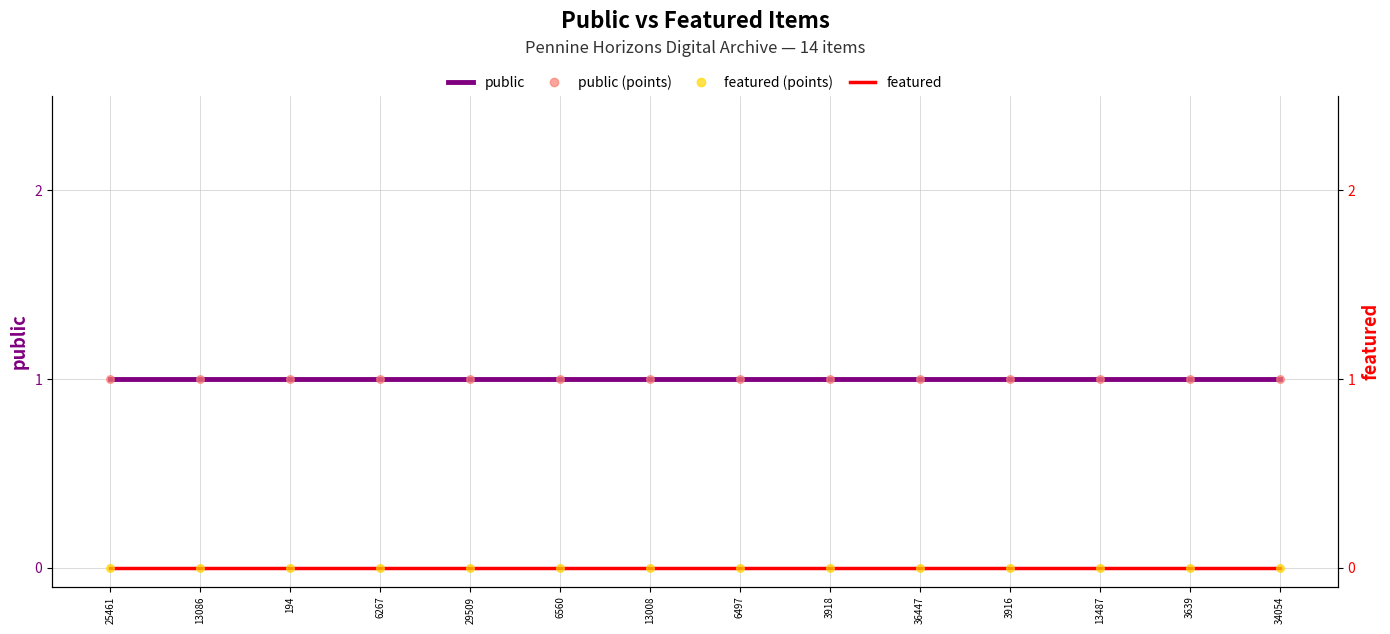

Which series reaches the maximum Y coordinate?

public